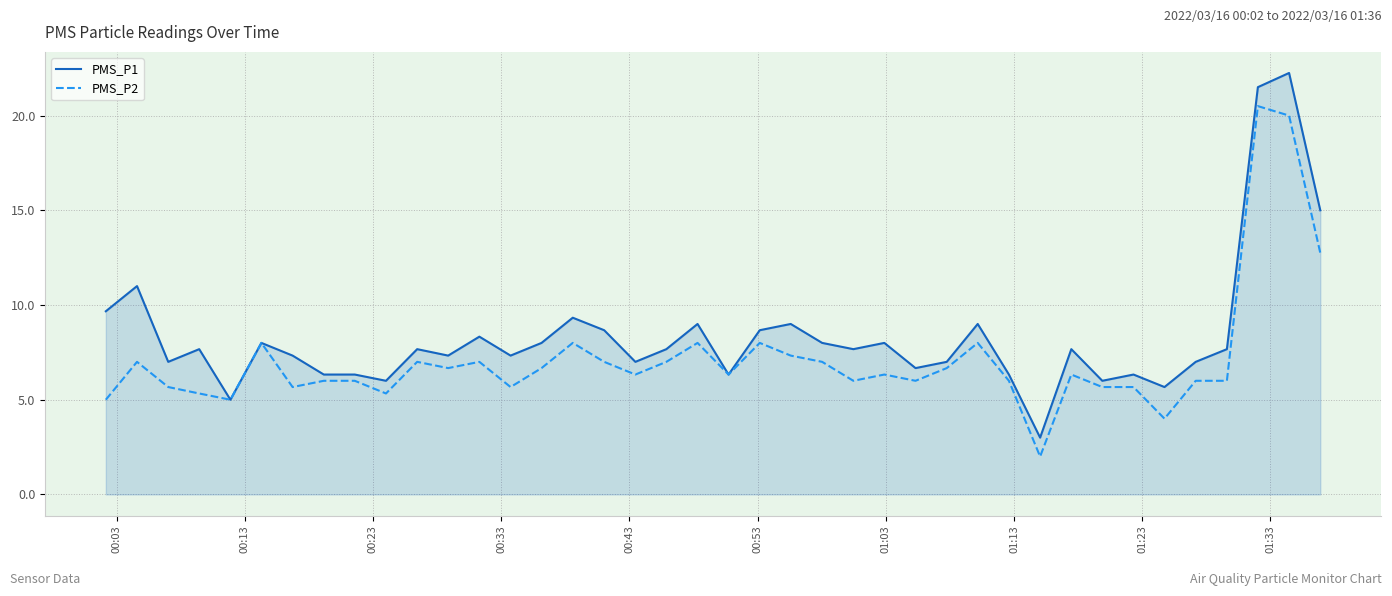

Does the chart have visible grid lines?

Yes